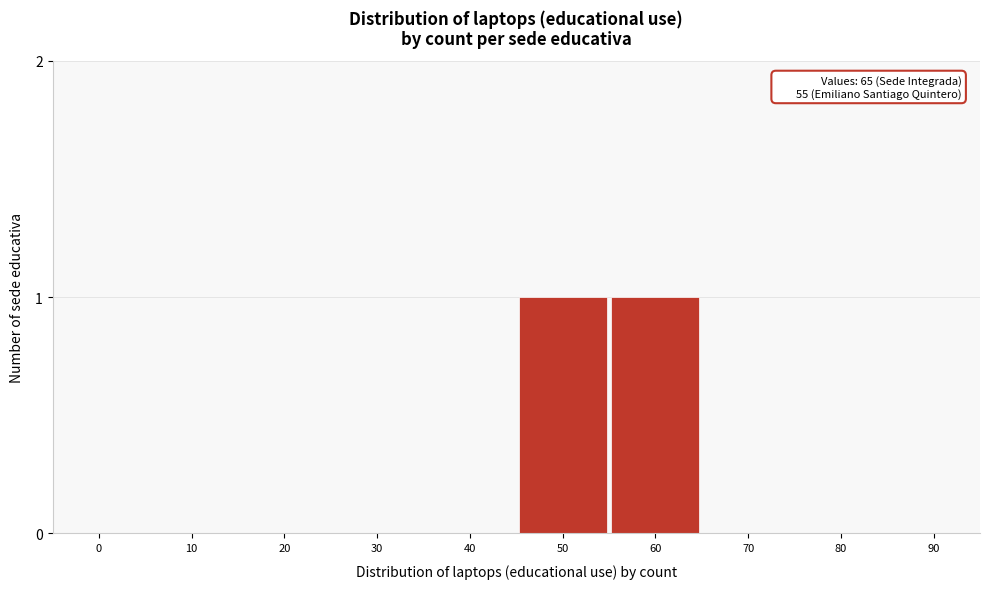

Reading left to right, list all the values displayed in this chart.

0=0	10=0	20=0	30=0	40=0	50=1	60=1	70=0	80=0	90=0